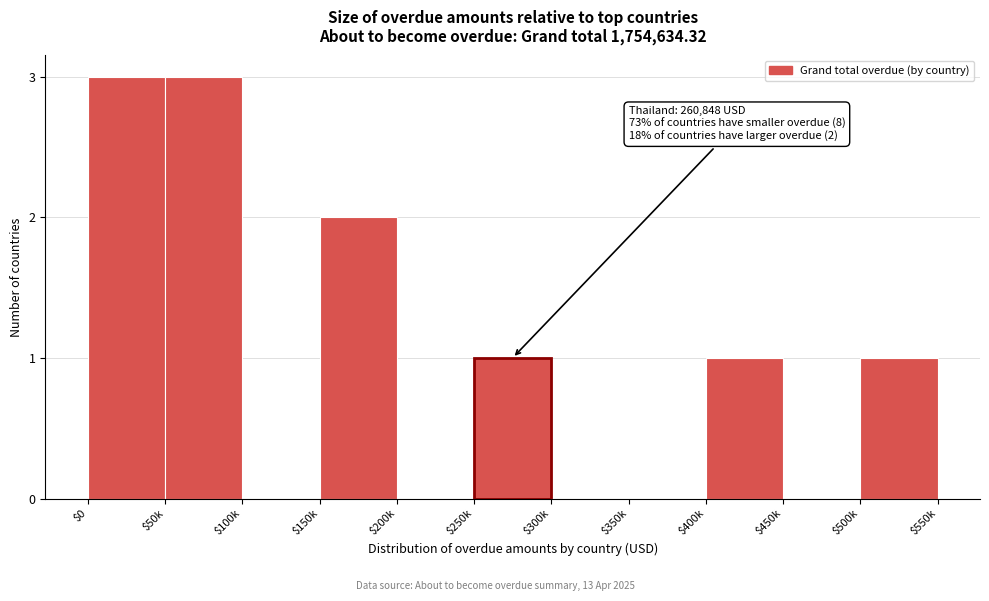

What is the sum of all values?

11